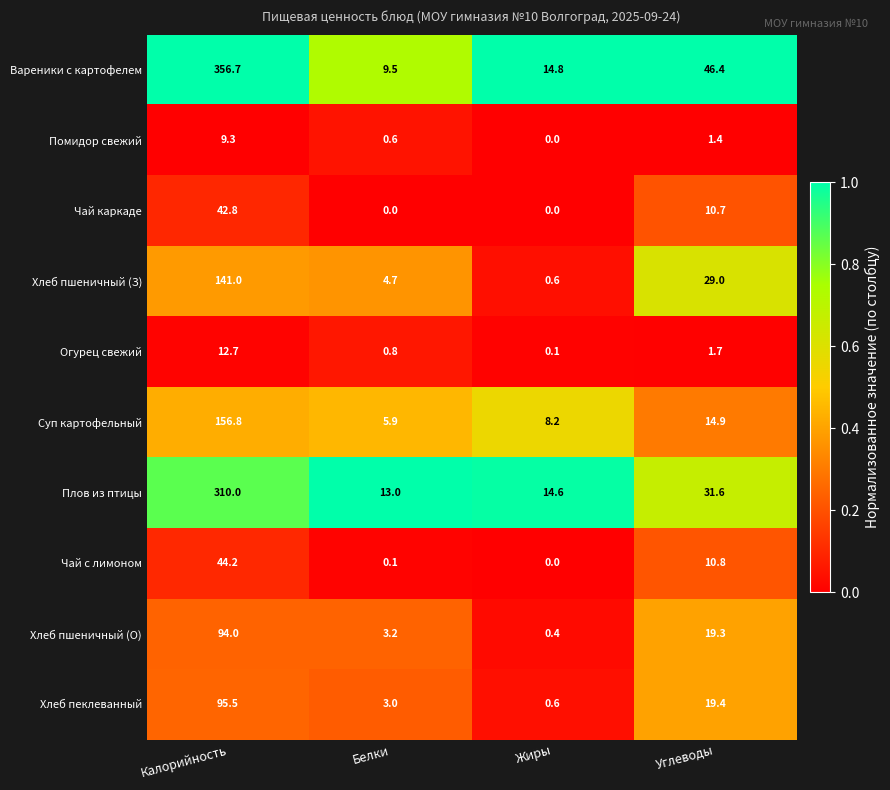

How many data points does each series have?

4